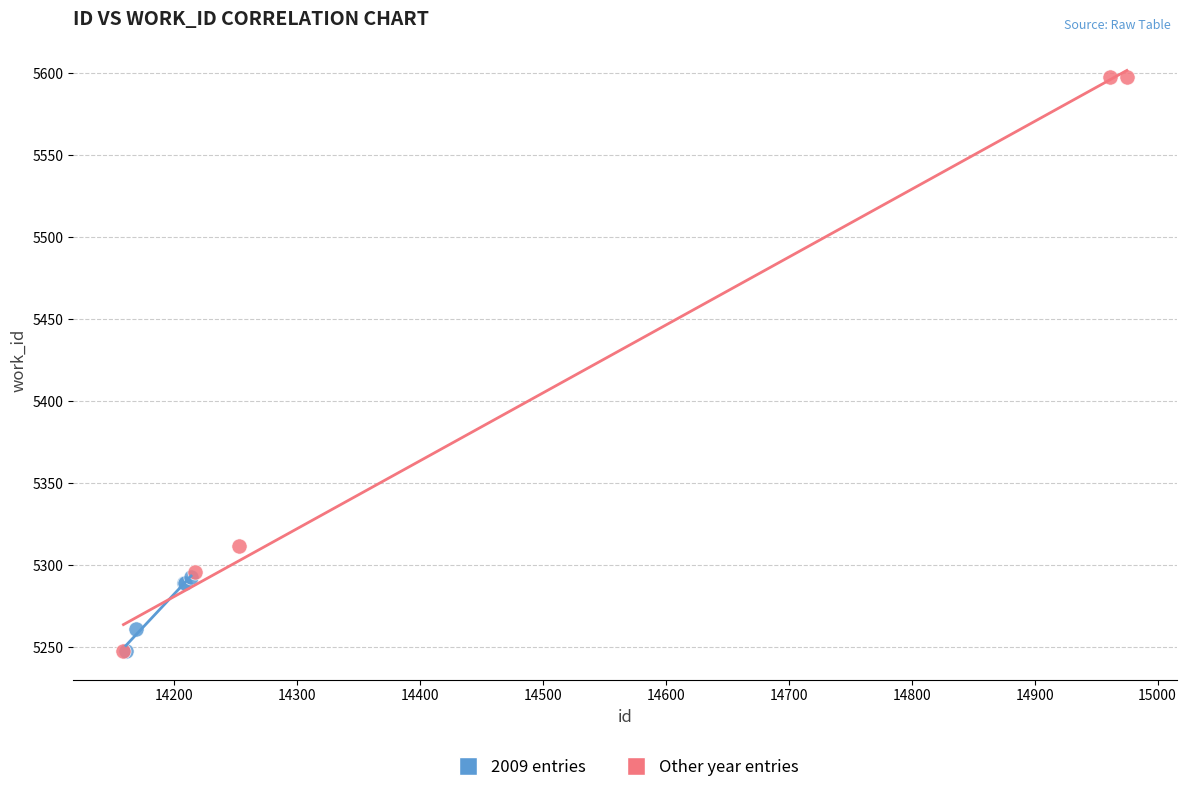

Which series reaches the maximum Y coordinate?

Other year entries